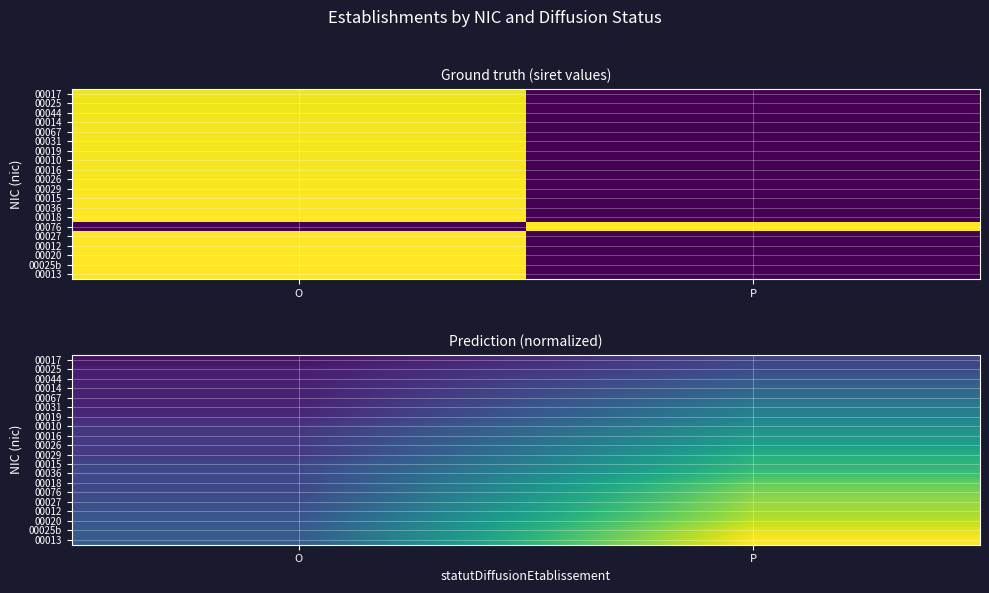

At which category does the chart reach its peak across all series?

P